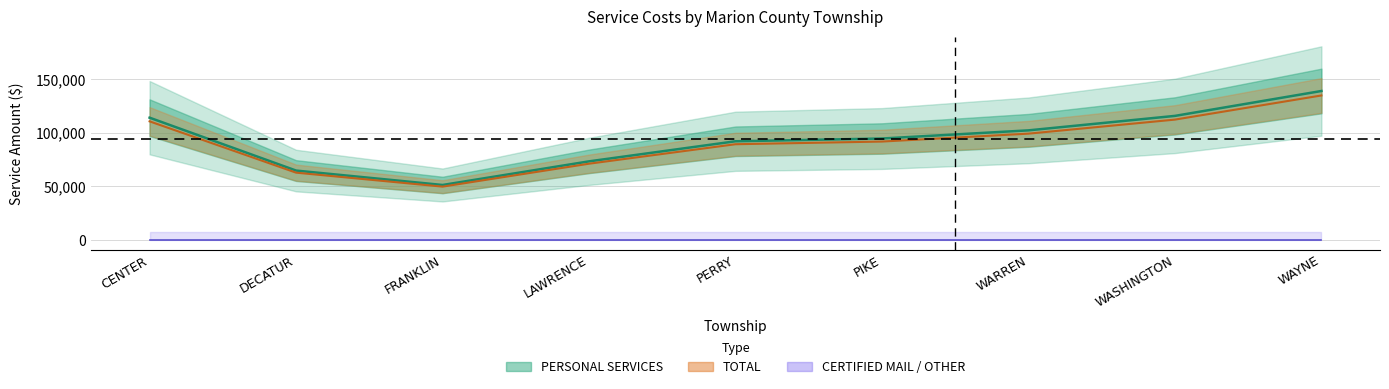

True or false: TOTAL and OTHER intersect in this chart.

False